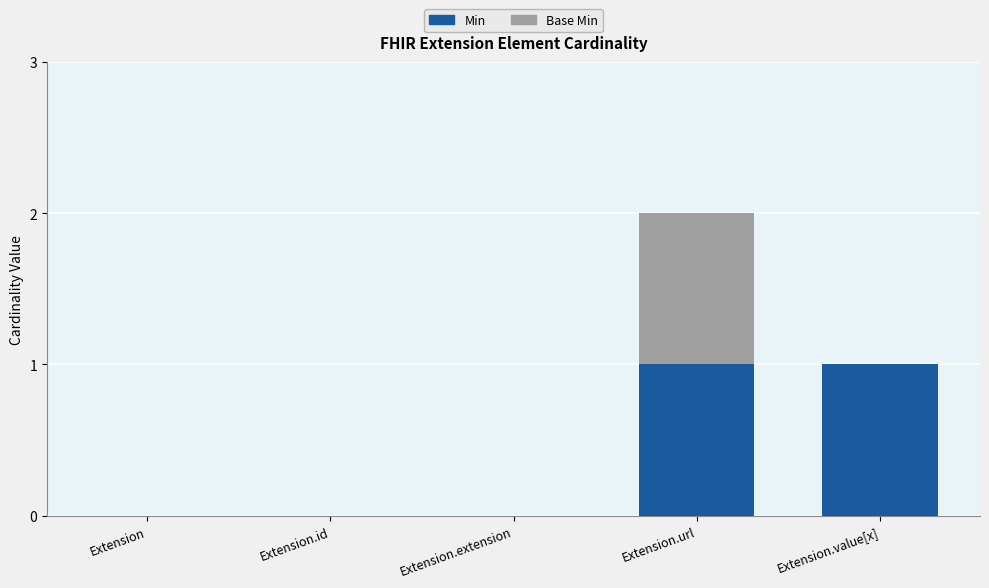

The Min series shows 1 at Extension.value[x]. True or false?

True